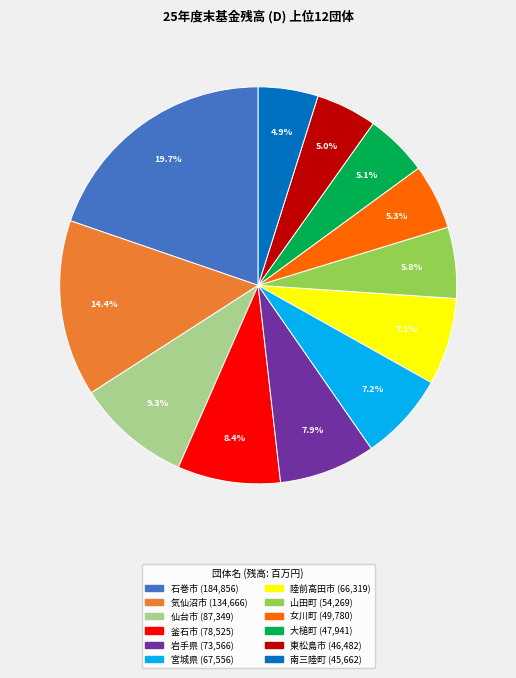

Which category has the biggest portion of the pie?

石巻市